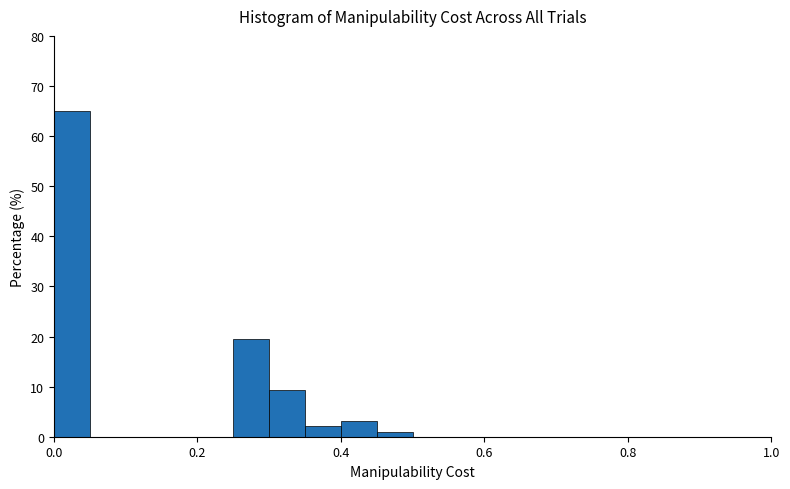

Around what value on the x-axis is the tallest bar? Give the approximate position of its centre, as read against the axis.

0.02